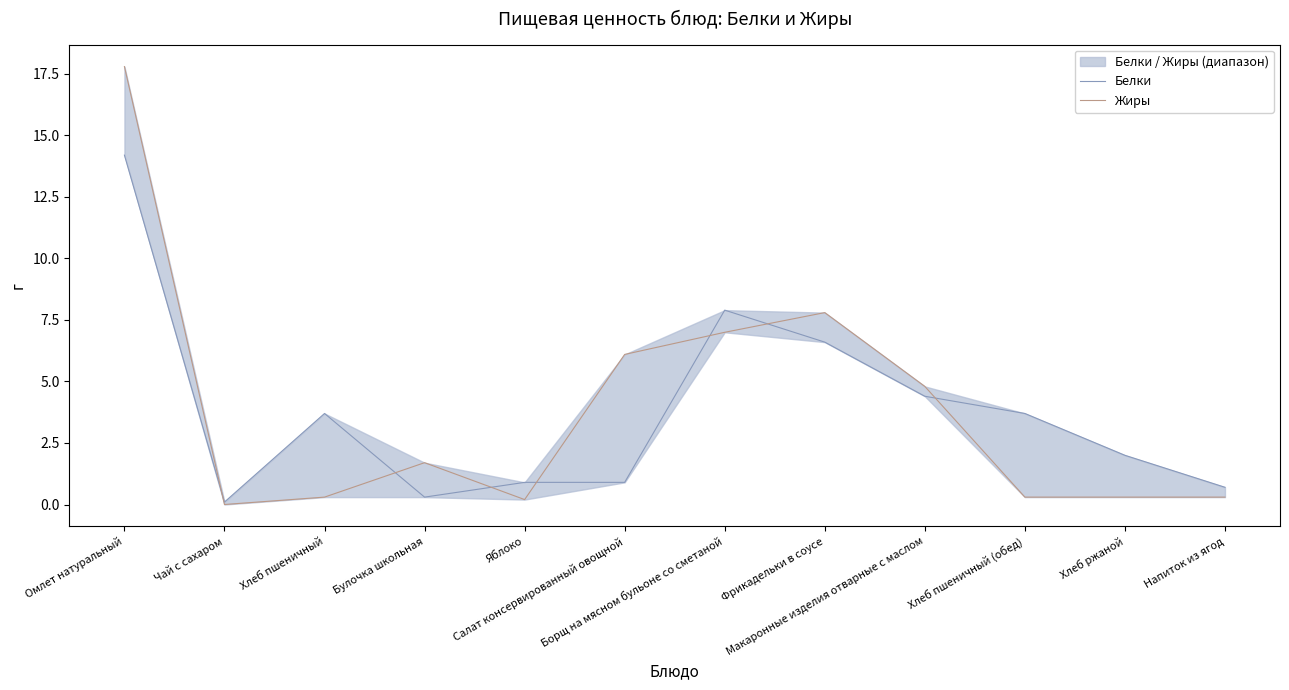

Does the chart have visible grid lines?

No